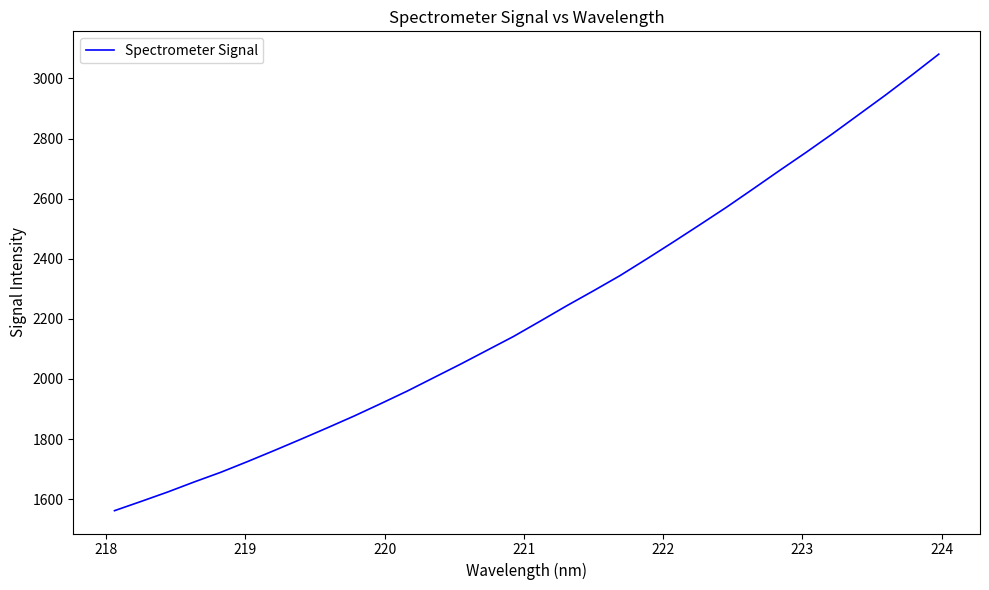

What is the maximum value shown in the chart?

3080.9